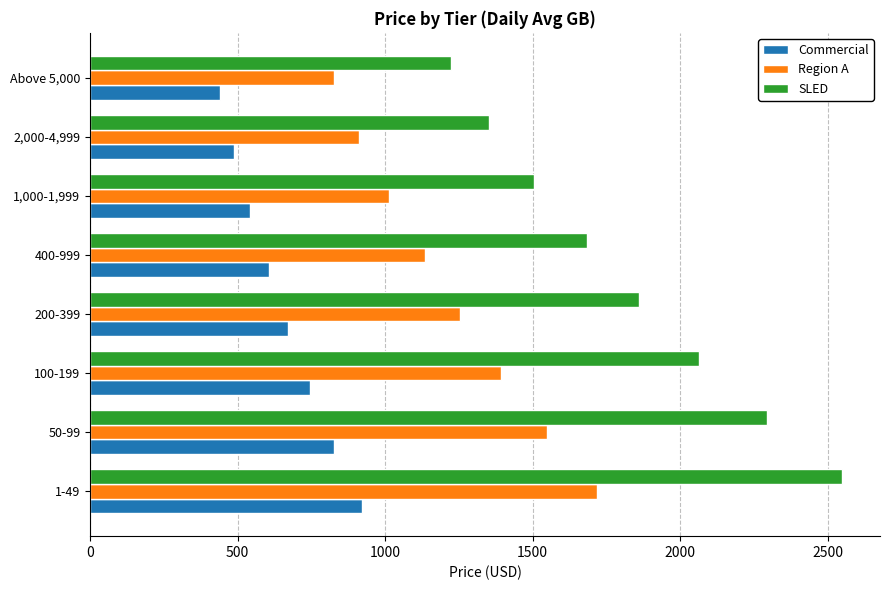

What is the total value across all series at 50-99?

4670.1